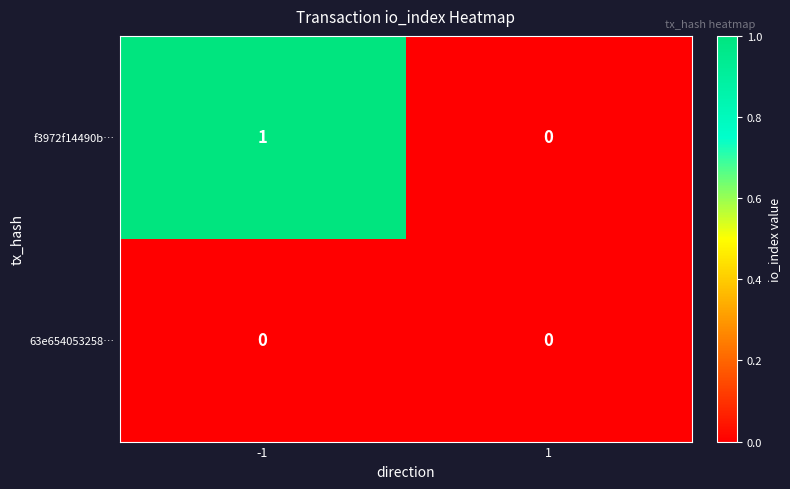

Which series changed the most between -1 and 1?

f3972f14490b…